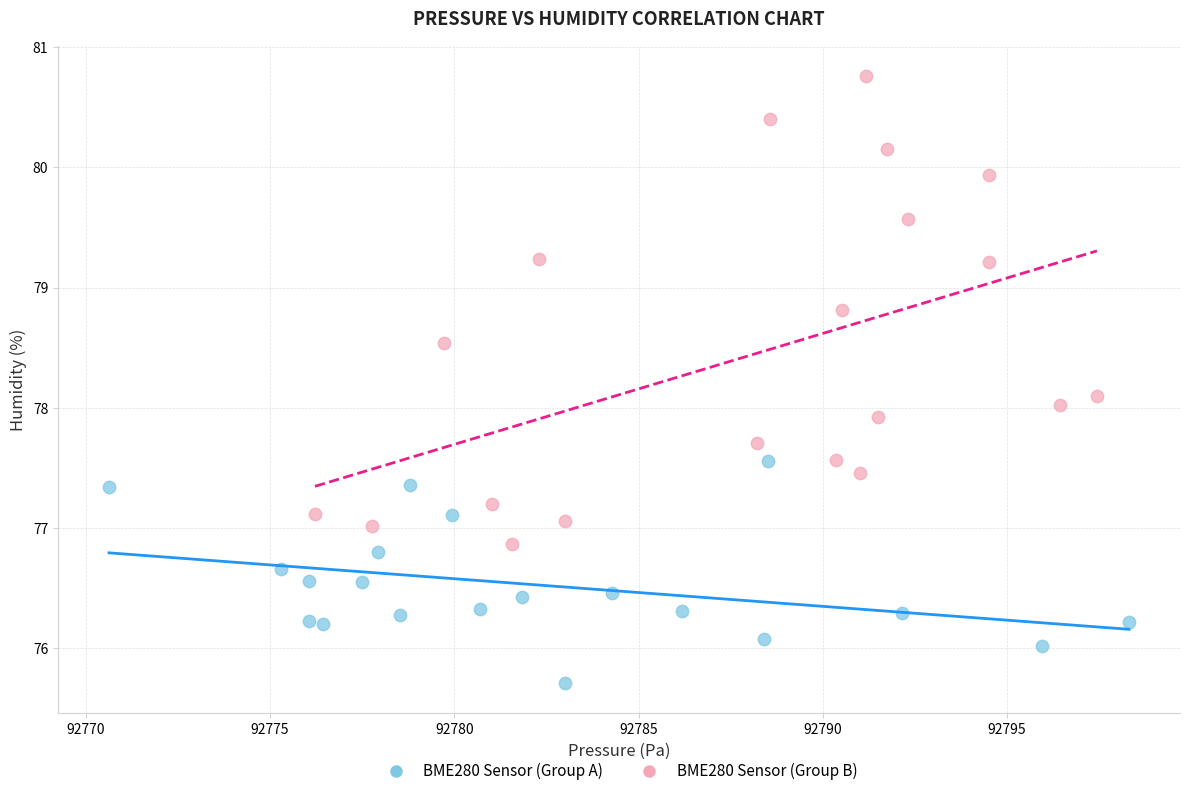

Which series reaches the maximum Y coordinate?

BME280 Sensor (Group B)